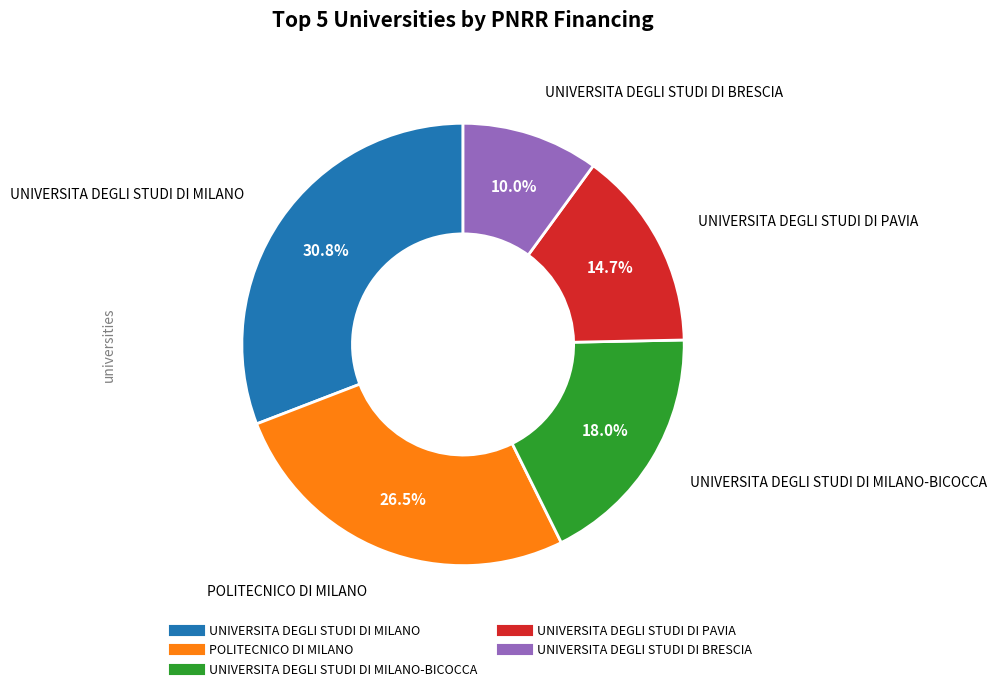

Is there a majority slice in this chart?

No